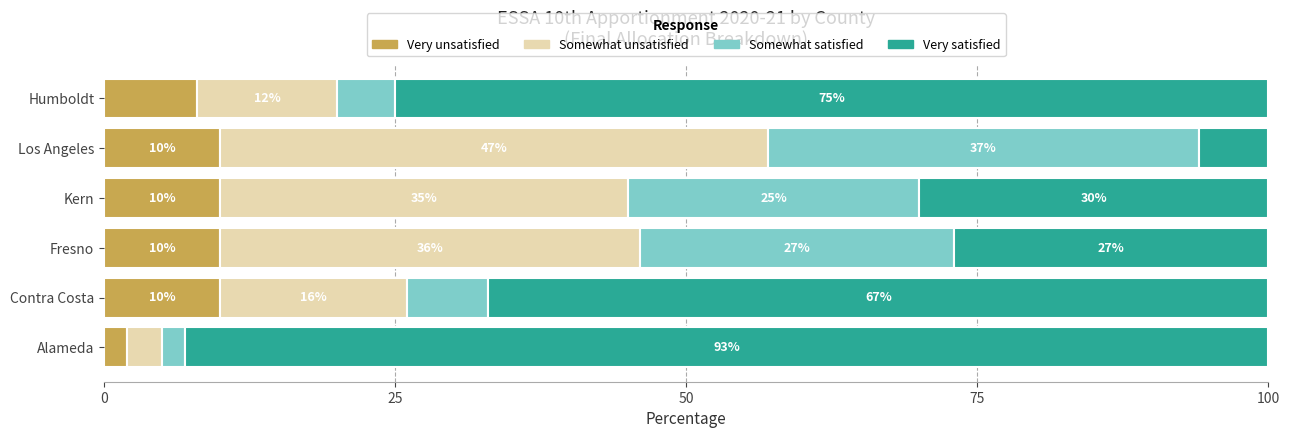

What is the average value of the Very unsatisfied series?

8